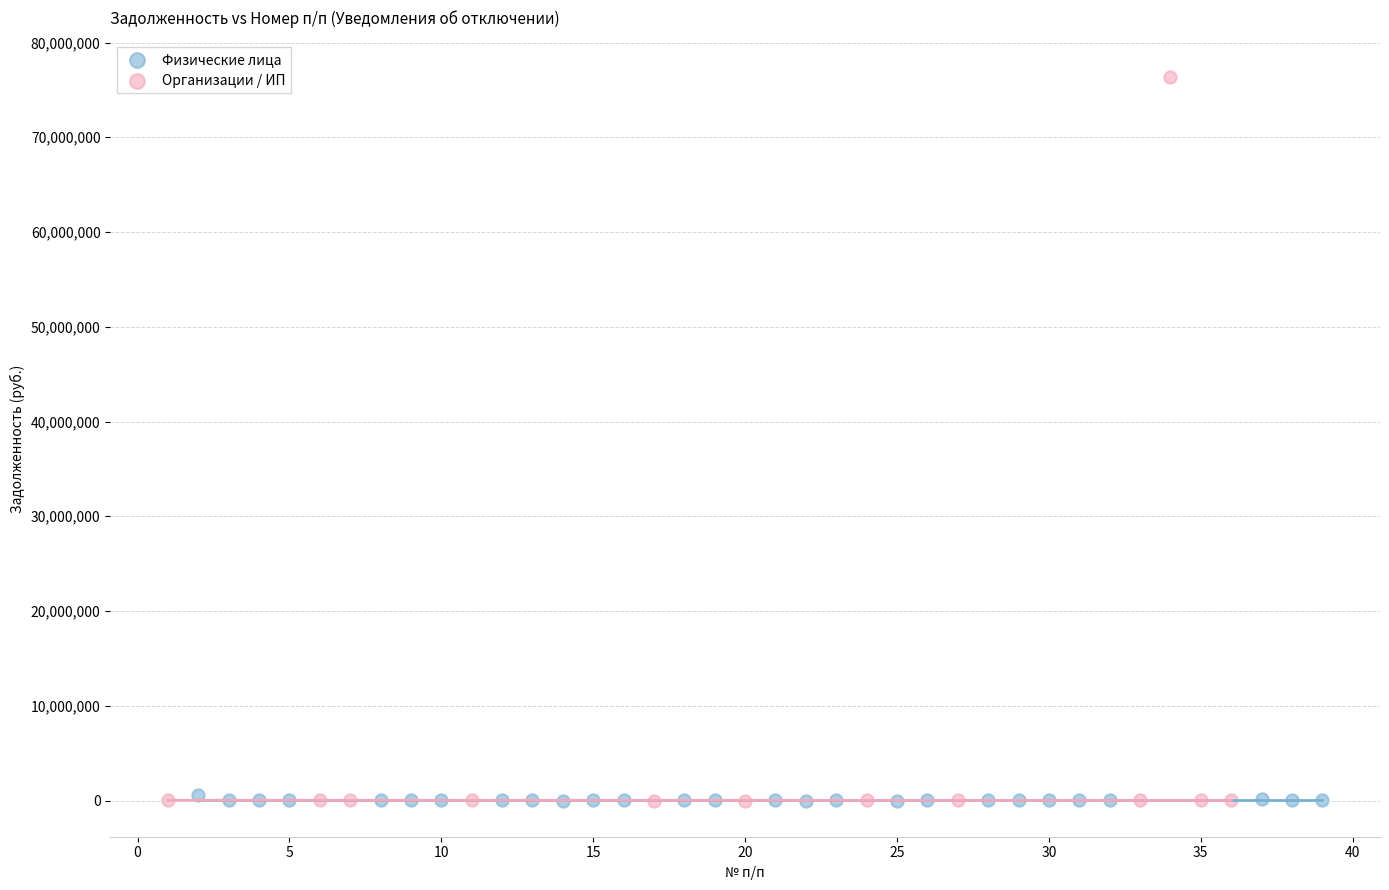

Which series contains the highest Y value?

Организации / ИП